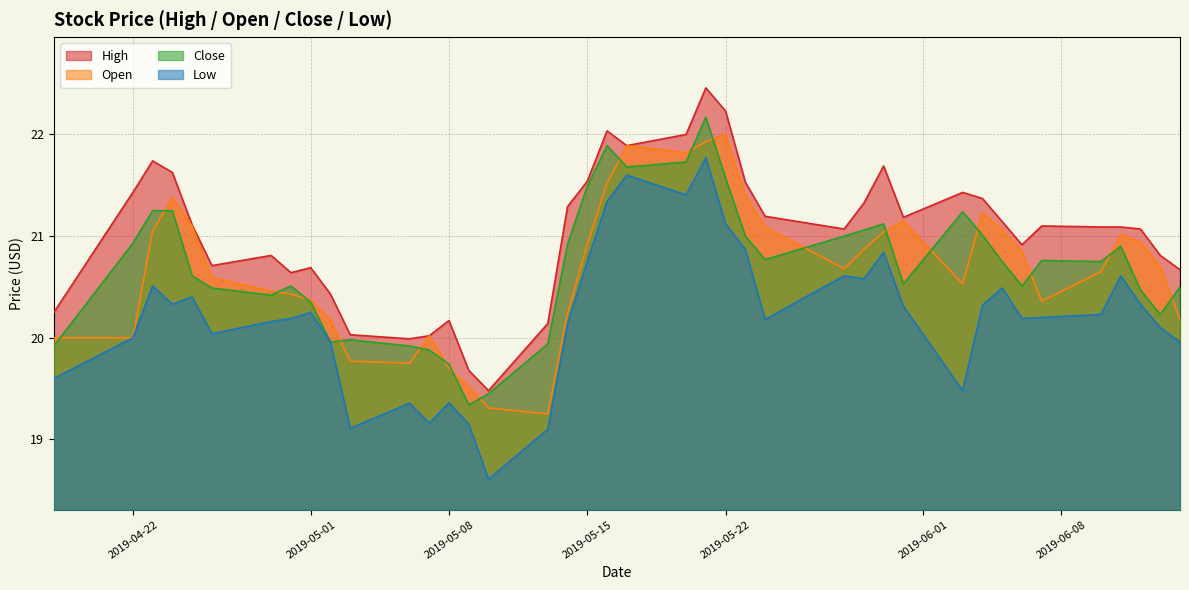

What is the minimum value shown in the chart?

18.6